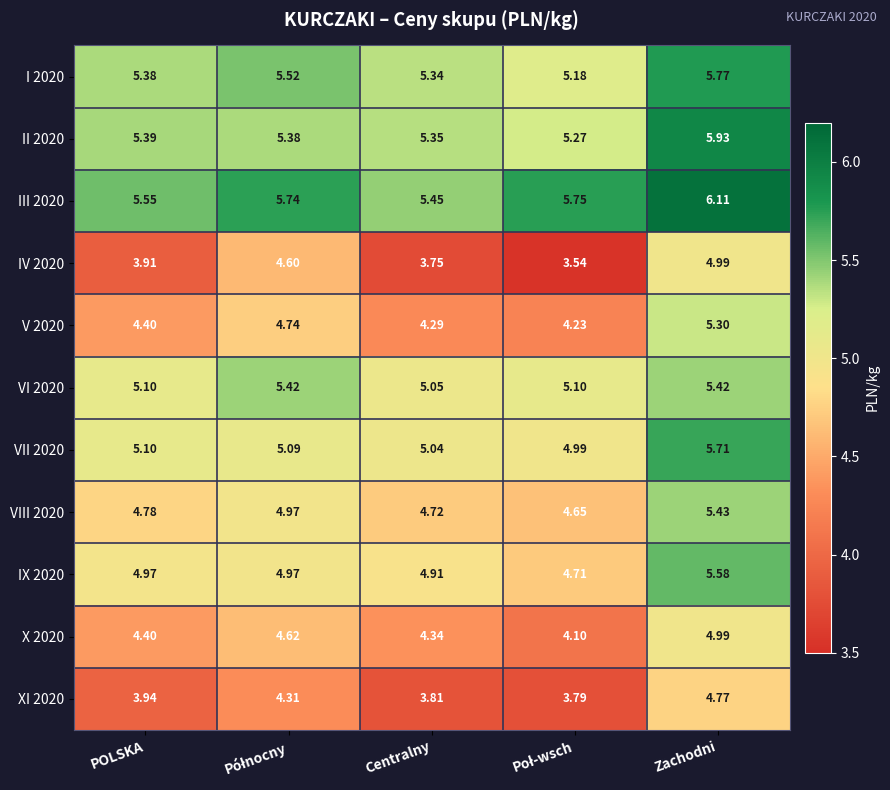

Is the value of III 2020 at POLSKA greater than the value of VIII 2020 at Zachodni?

Yes